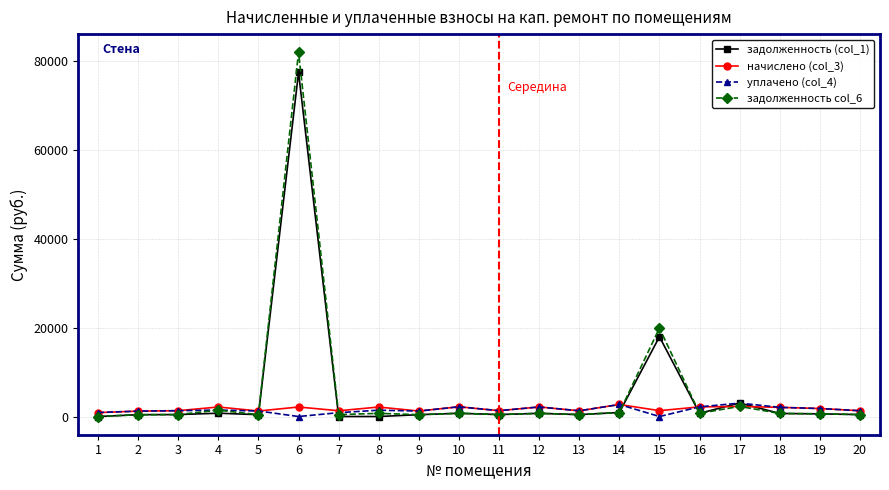

Does the chart display data point markers on the line(s)?

Yes